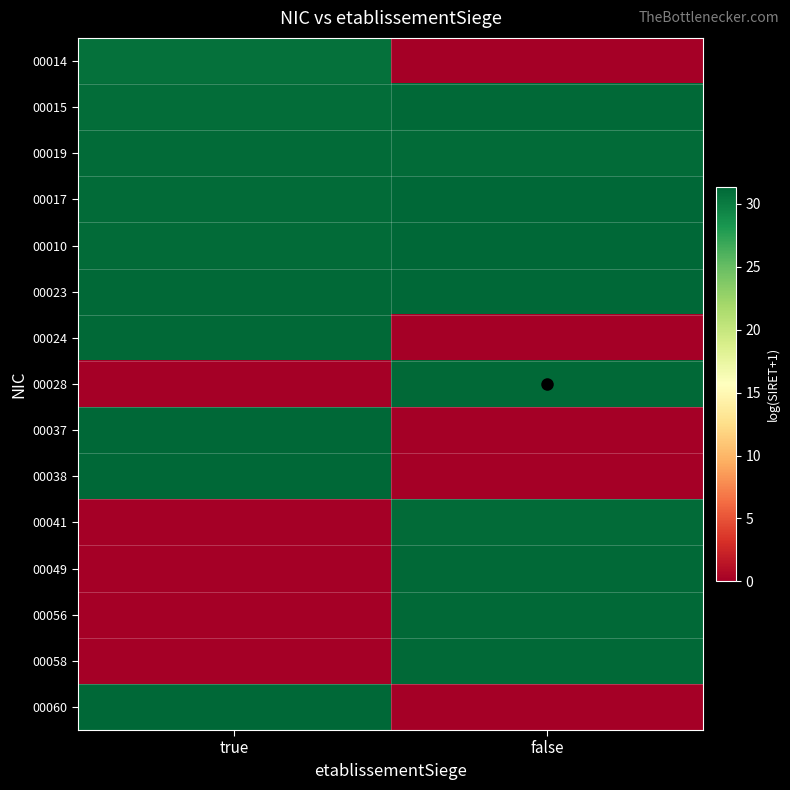

List the series in order of their peak value, lowest first.

00014, 00041, 00019, 00024, 00028, 00049, 00056, 00058, 00015, 00060, 00017, 00023, 00038, 00010, 00037